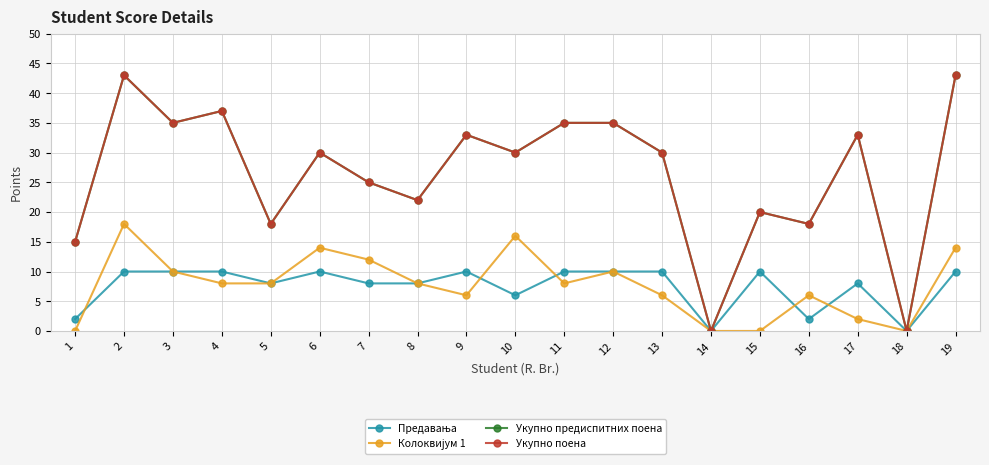

What is the difference between the maximum and second lowest values in the Укупно предиспитних поена series?

43